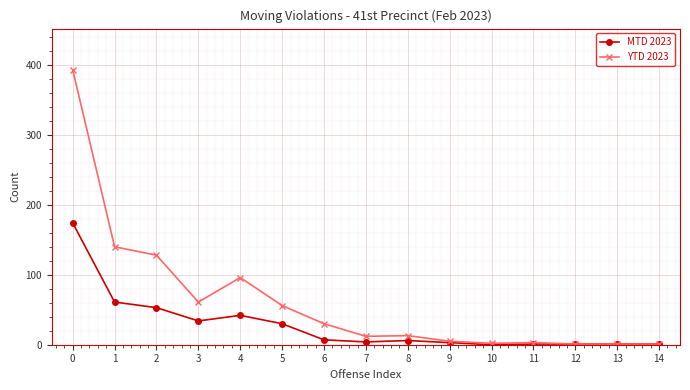

The YTD 2023 series shows 2 at 10. True or false?

True